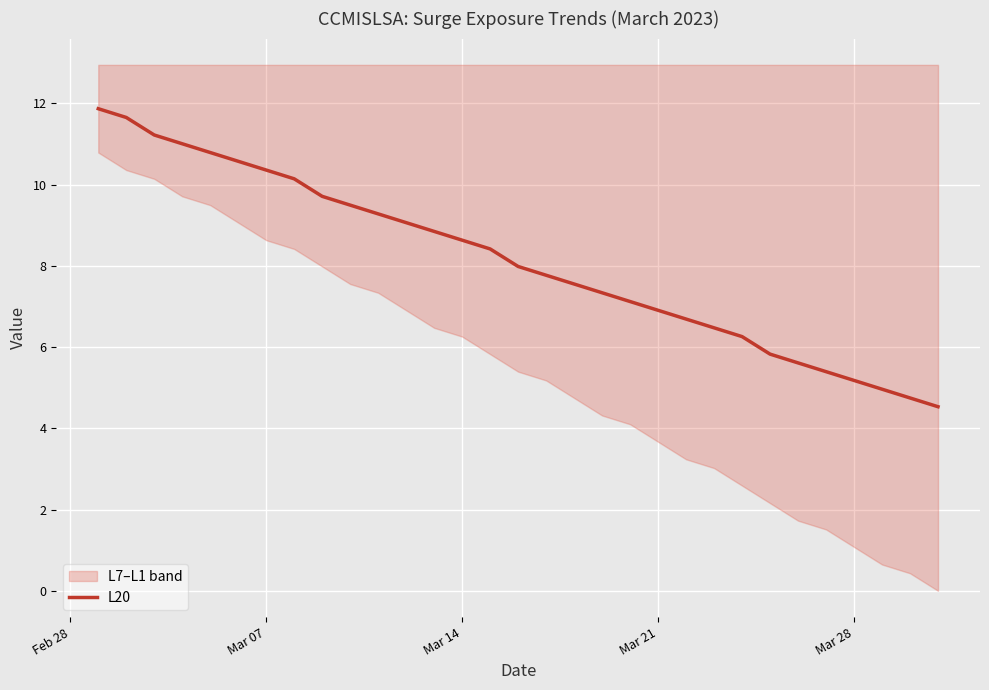

What is the difference between the maximum and minimum values?

7.3